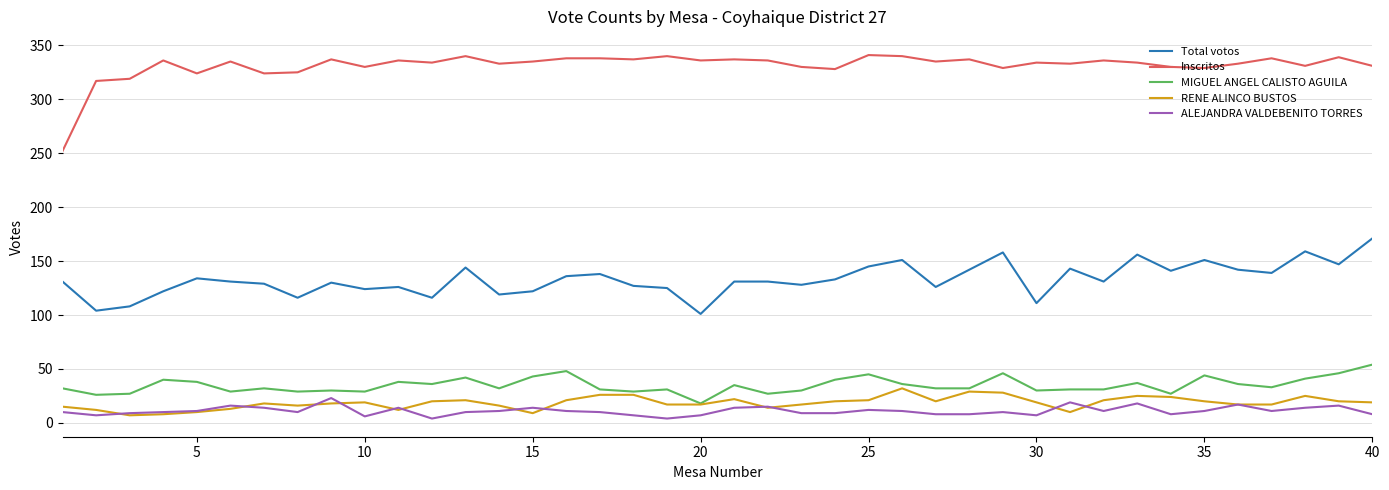

Which series has the largest range (max minus min)?

Inscritos